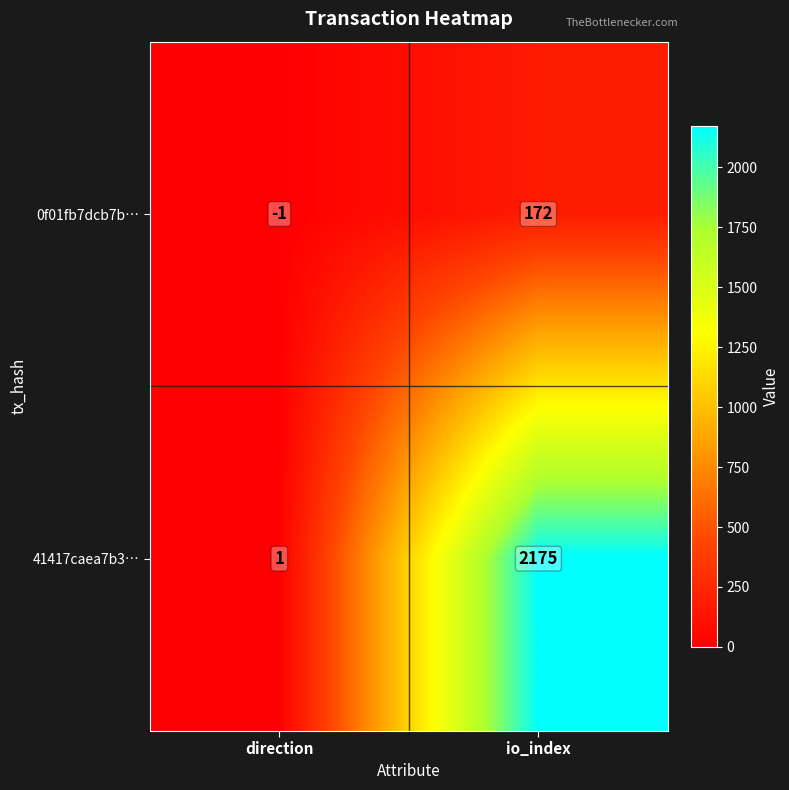

Rank the series by their average value, from highest to lowest.

41417caea7b3…, 0f01fb7dcb7b…